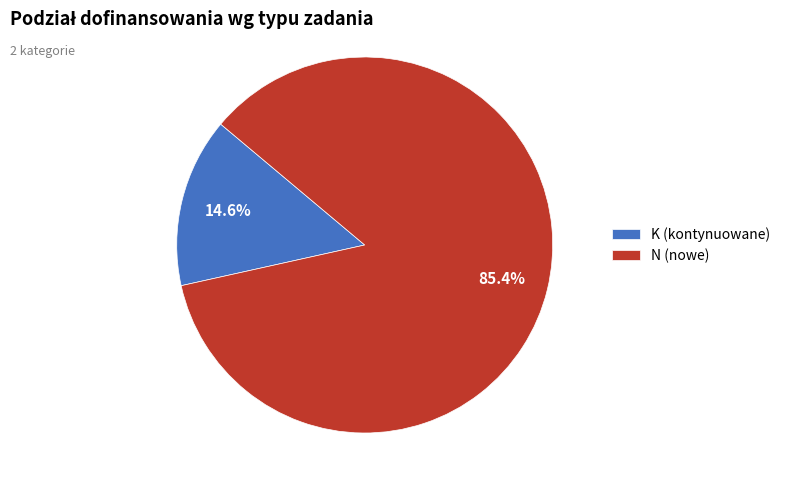

How many slices are in this pie chart?

2